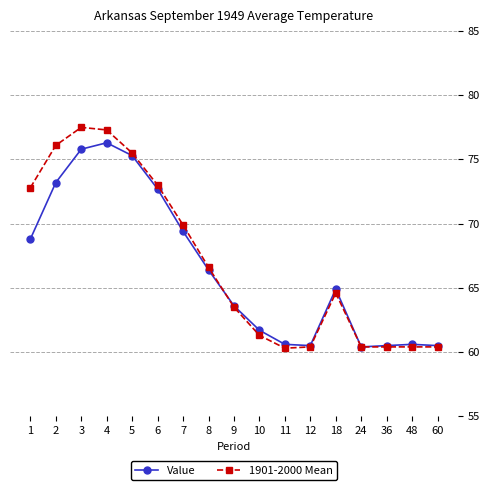

Which series changed the most between 4 and 48?

1901-2000 Mean